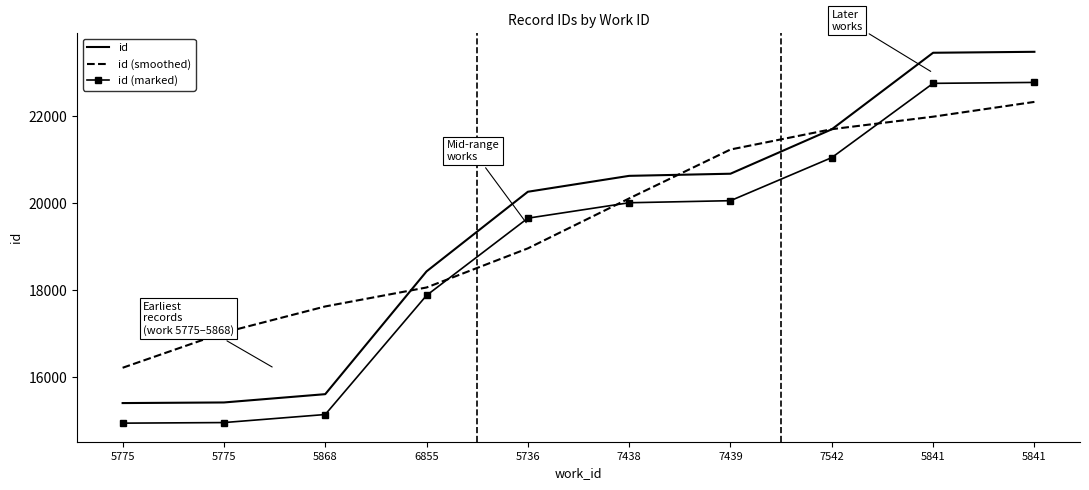

What are all the series names shown in the legend?

id, id (smoothed), id (marked)